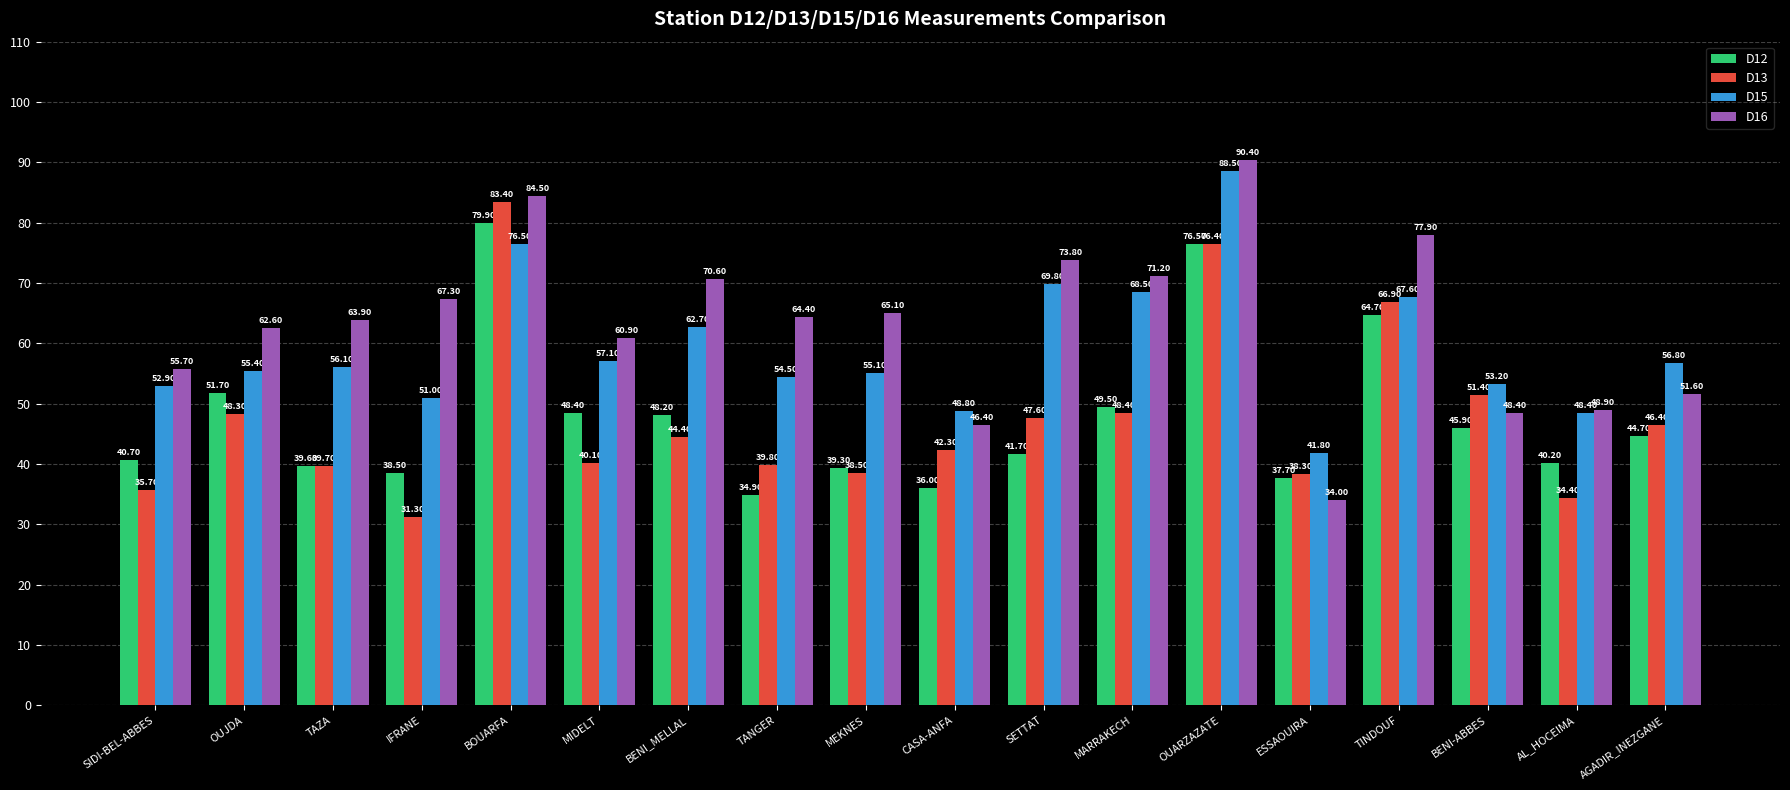

What is the sum of all D16 values?

1137.6